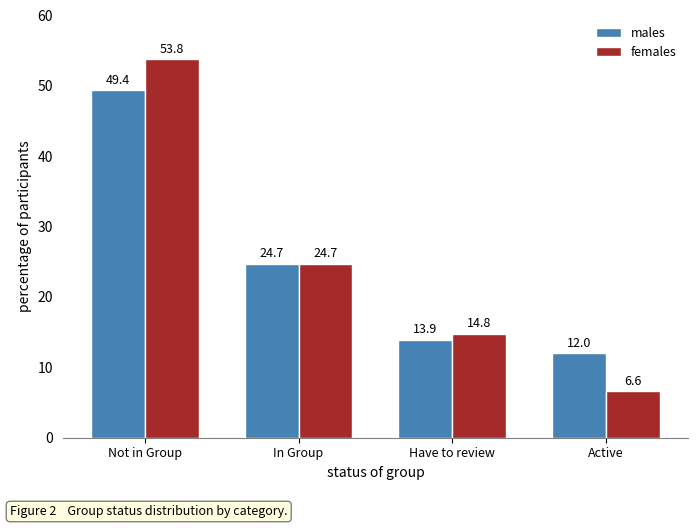

At which category is the sum across all series the highest?

Not in Group